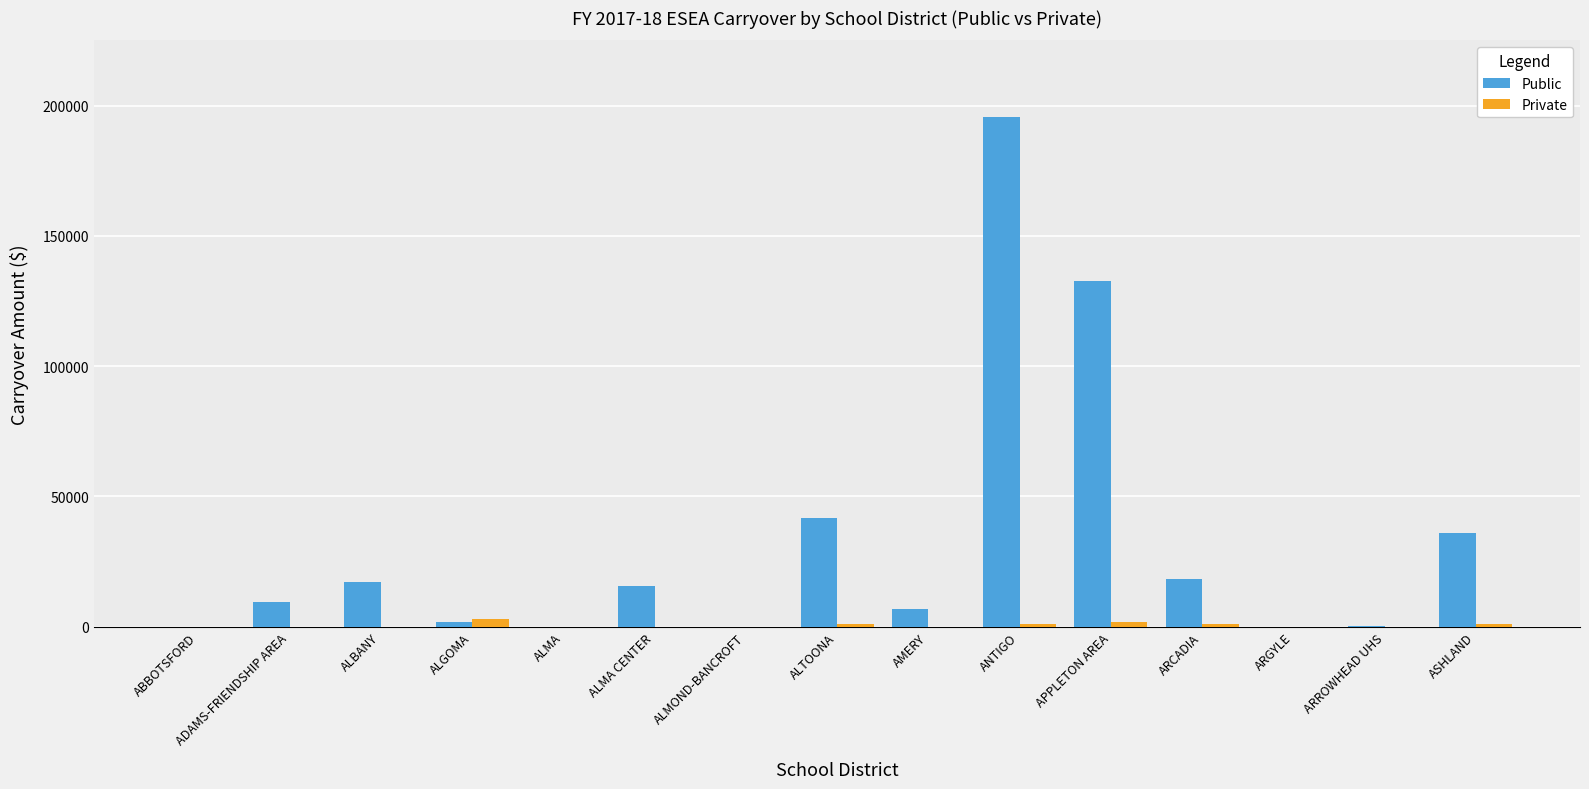

Is the value of Private at ARROWHEAD UHS greater than the value of Public at APPLETON AREA?

No